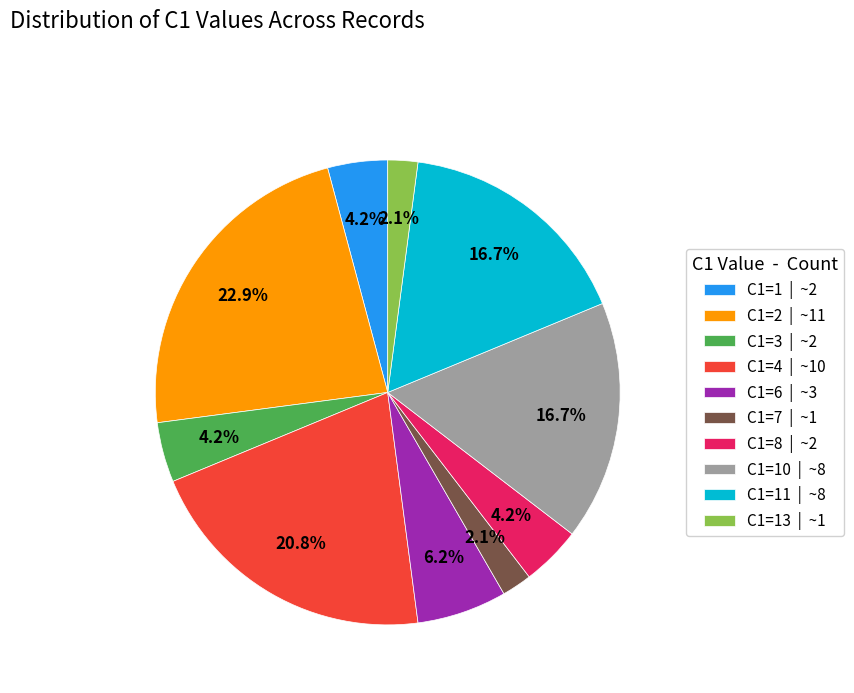

Does C1=8 | ~2 account for over 50% of the chart?

No